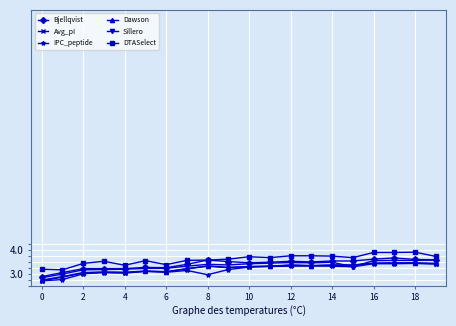

What is the value of the Bjellqvist point at the 18th from the left?

3.7